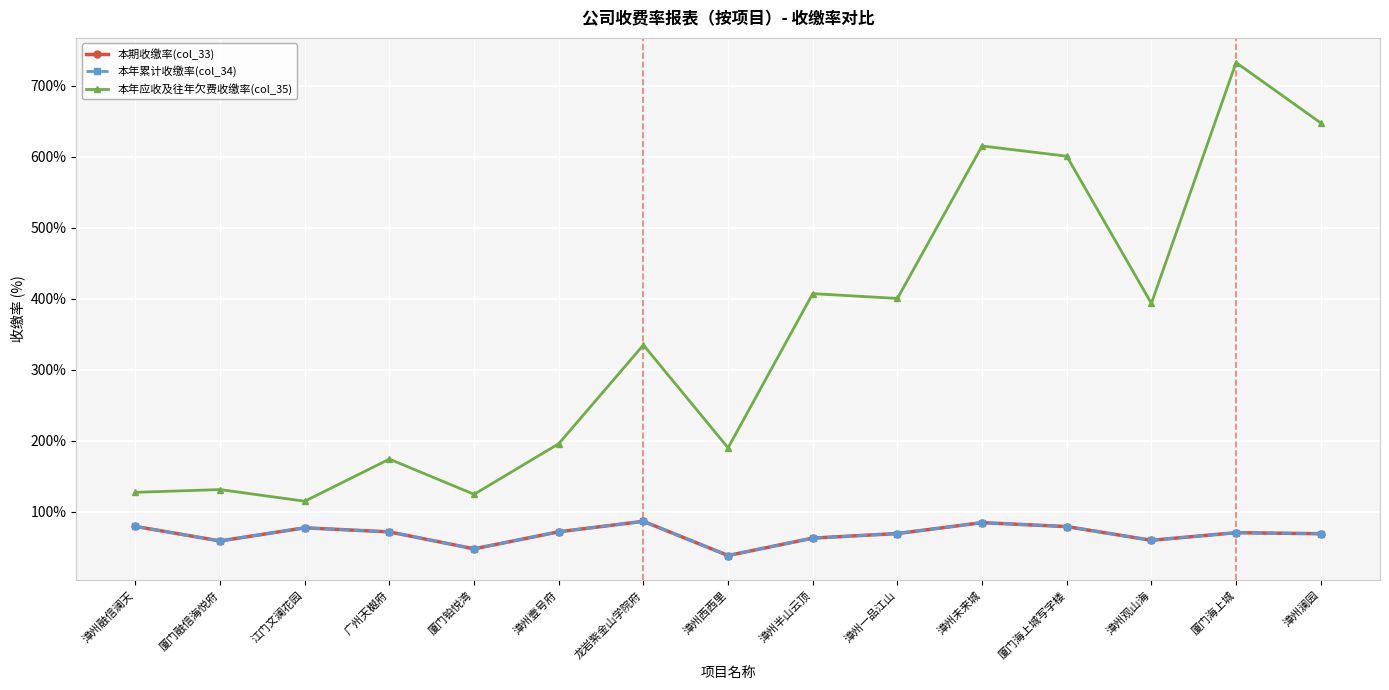

What is the total value across all series at 漳州壹号府?

339.8